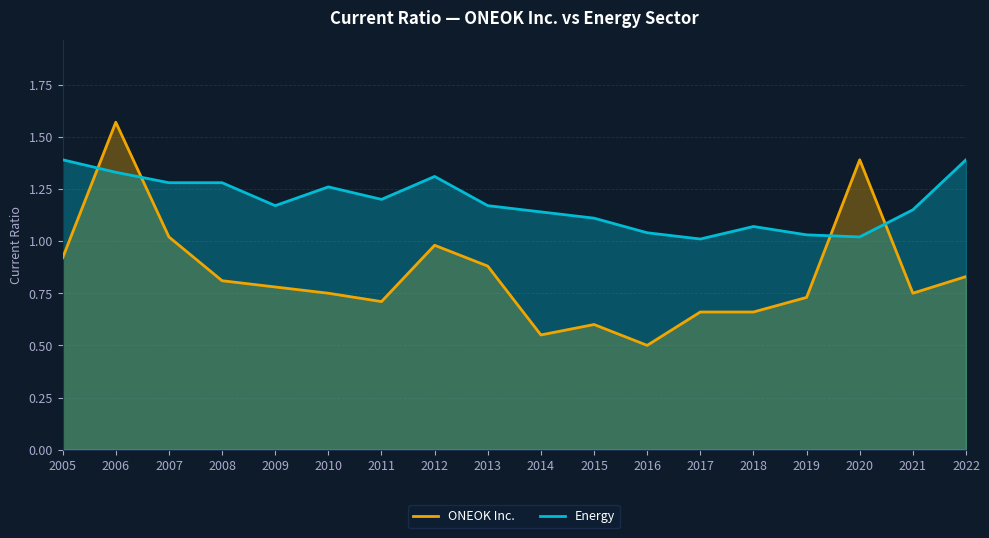

Rank the series by their average value, from lowest to highest.

ONEOK Inc., Energy